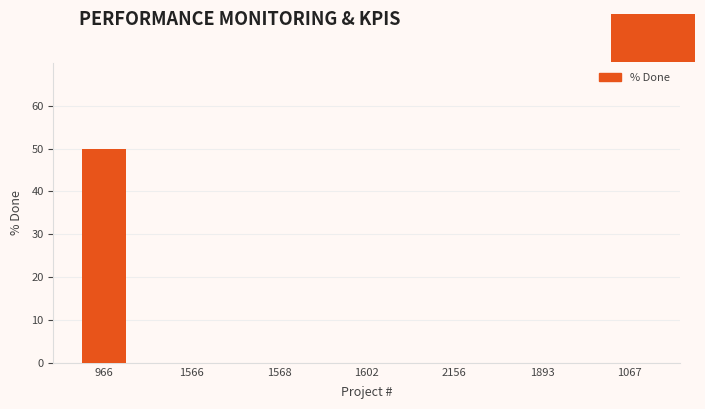

What is the change in value from 966 to 1566?

-50